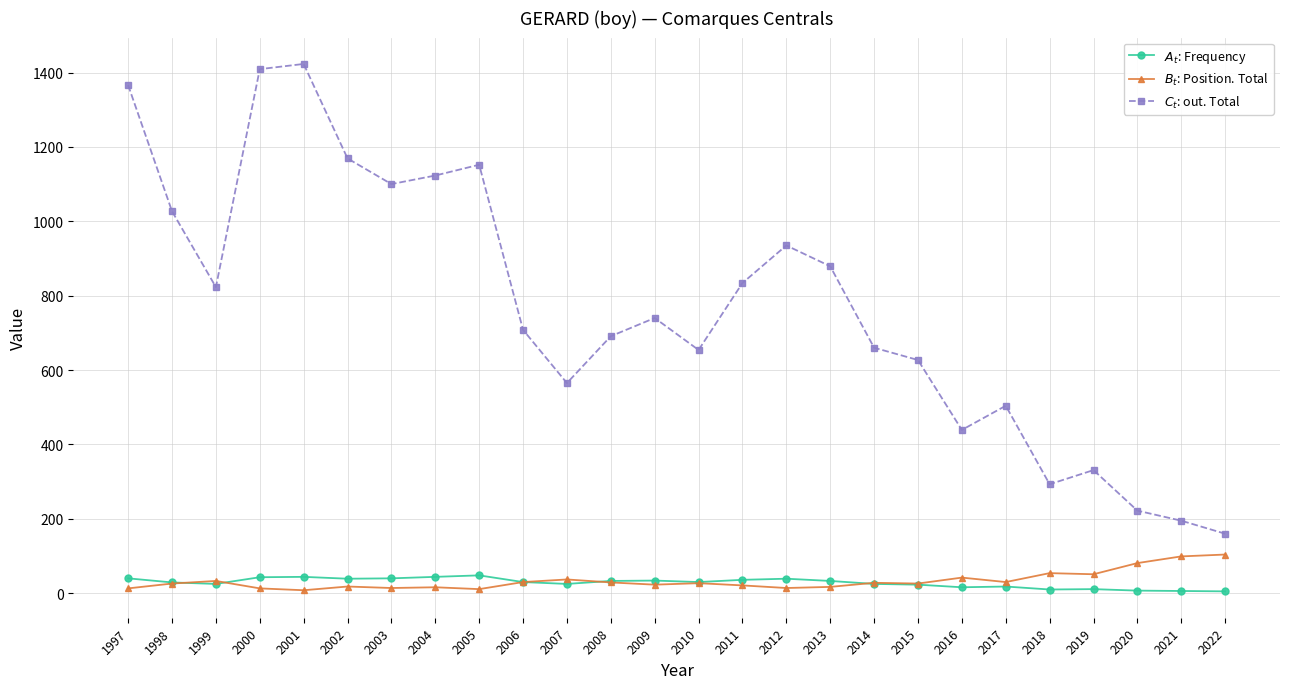

What is the total value across all series at 2004?

1183